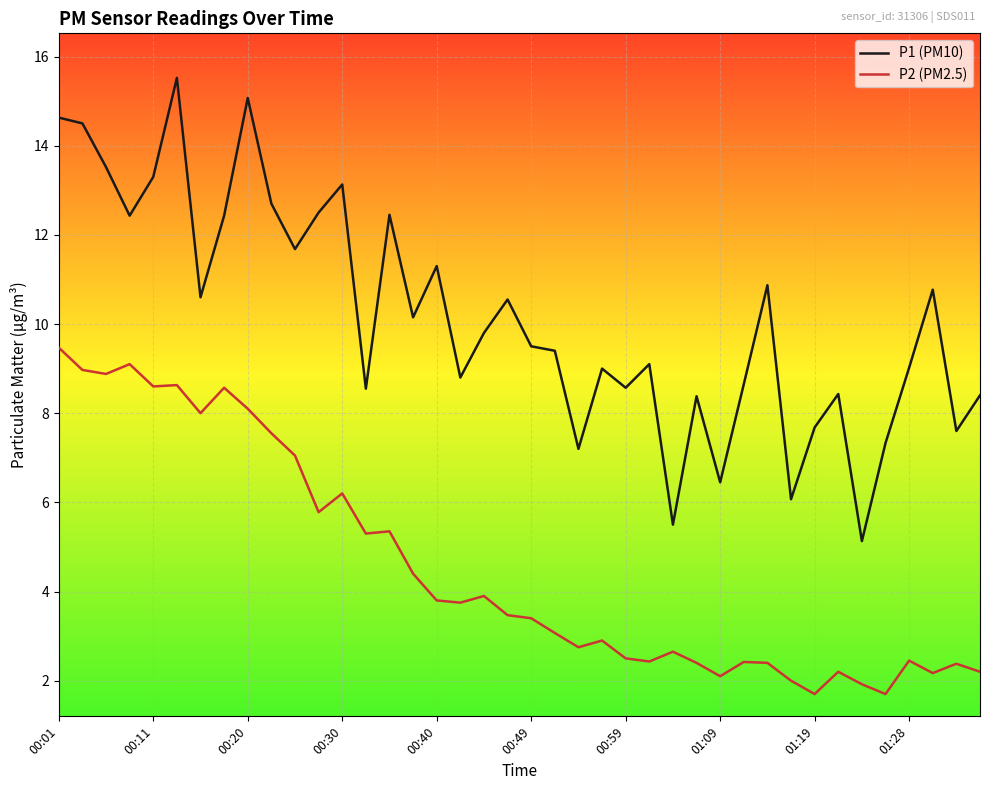

What is the average value of the P2 (PM2.5) series?

4.6